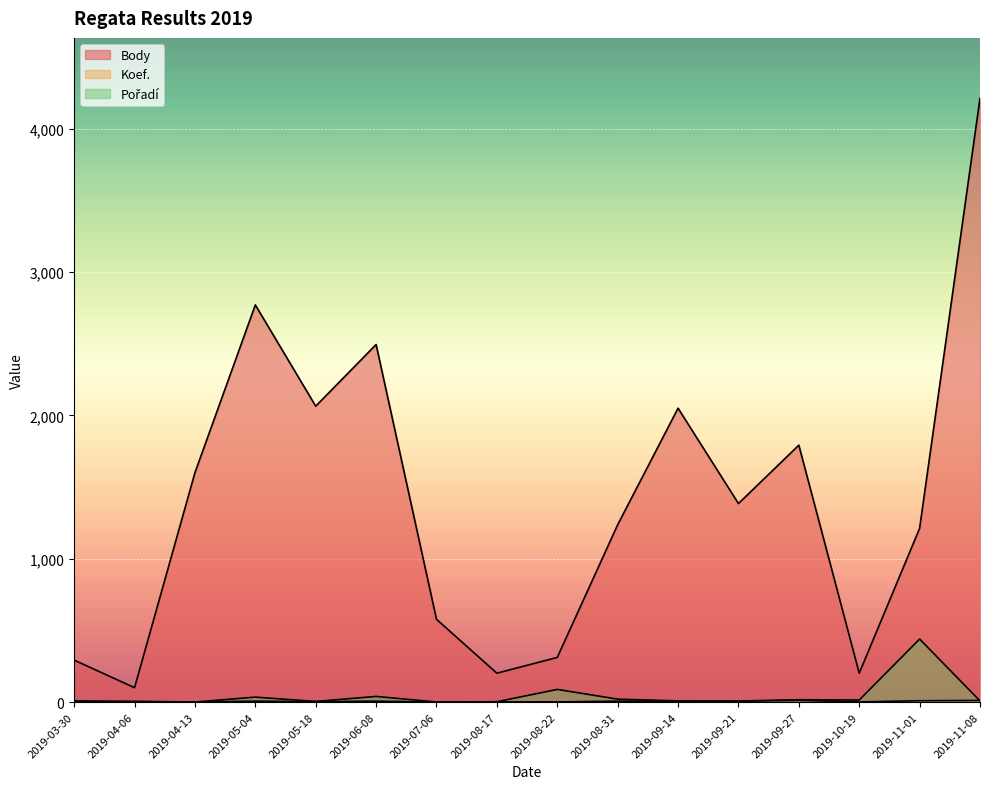

How many interior local peaks does the Body series have?

4